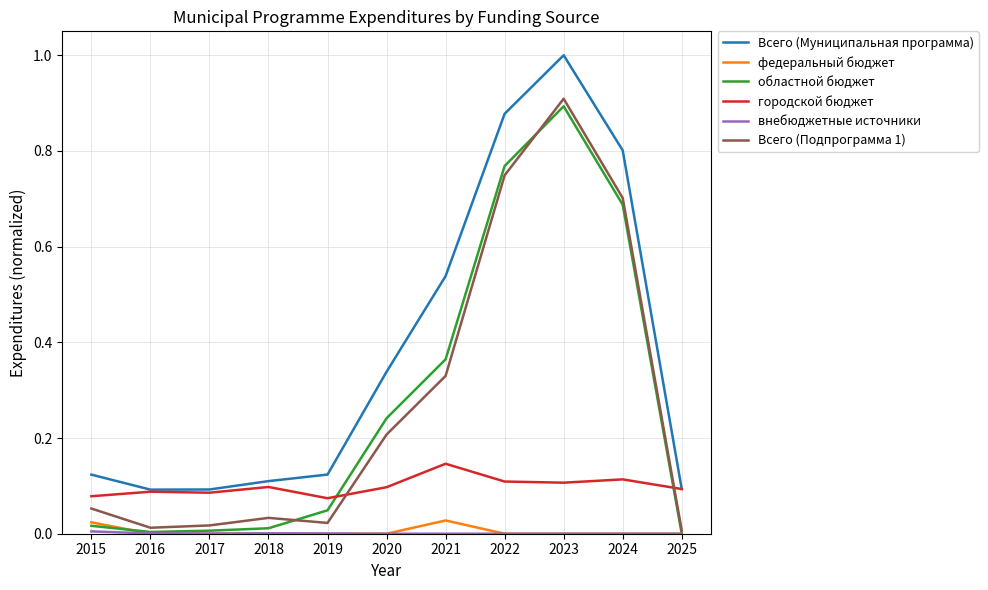

True or false: областной бюджет and Всего (Муниципальная программа) intersect in this chart.

False